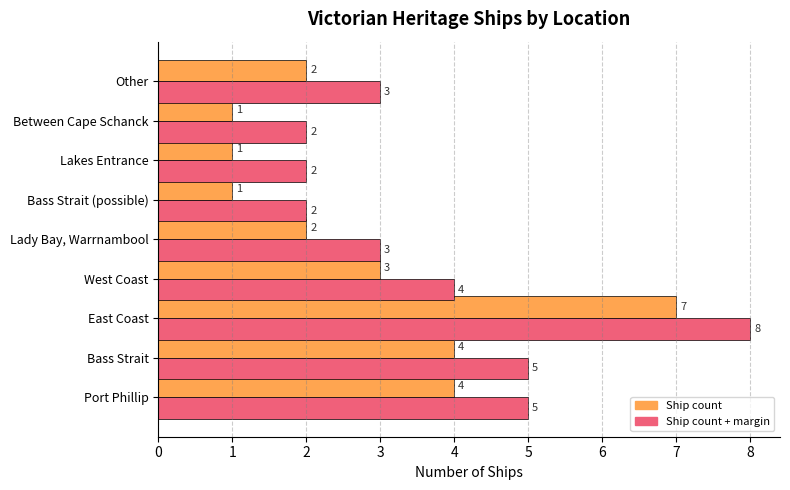

Which series has the largest total across all categories?

Ship count + margin